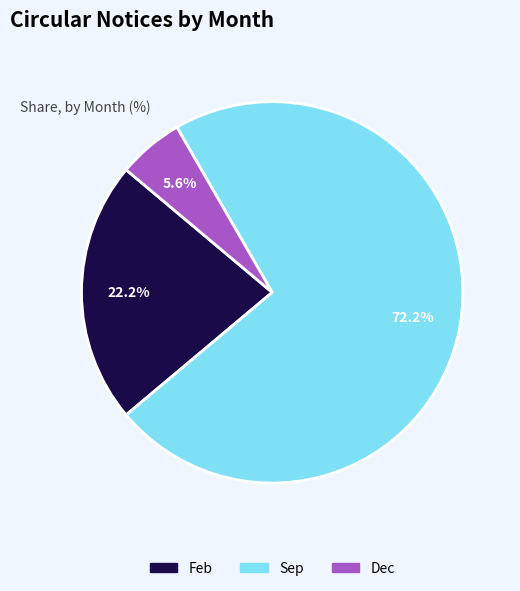

How many slices are in this pie chart?

3